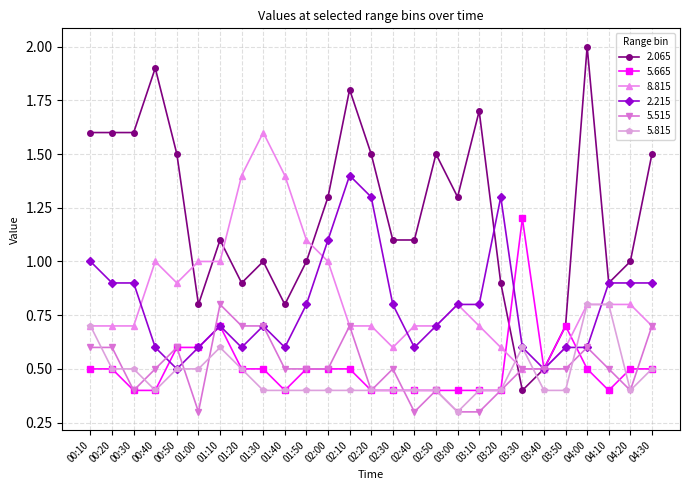

Is the value of 2.065 at 04:30 greater than the value of 5.815 at 03:10?

Yes